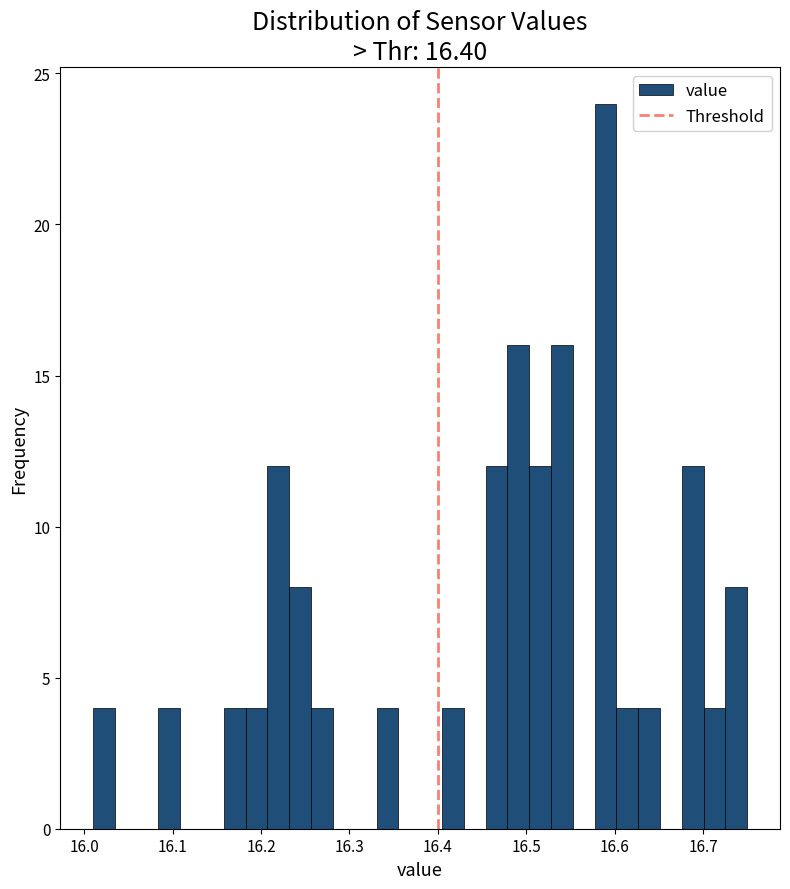

Around what value on the x-axis is the tallest bar? Give the approximate position of its centre, as read against the axis.

16.59